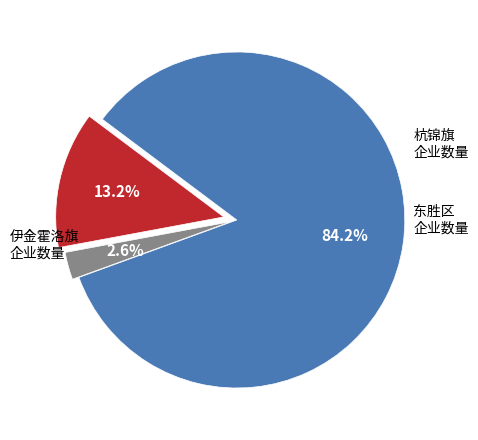

What is the smallest slice in the pie chart?

东胜区